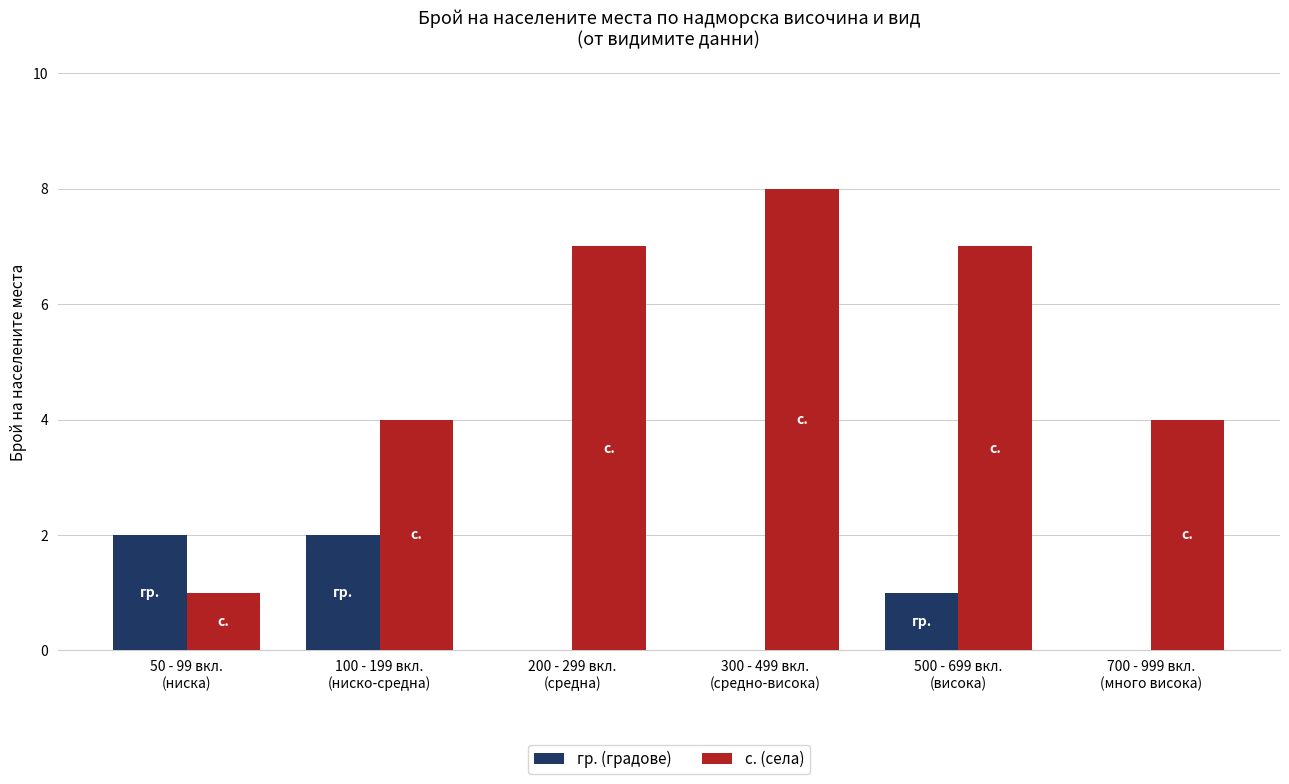

The с. (села) series shows 2 at 200 - 299 вкл.
(средна). True or false?

False